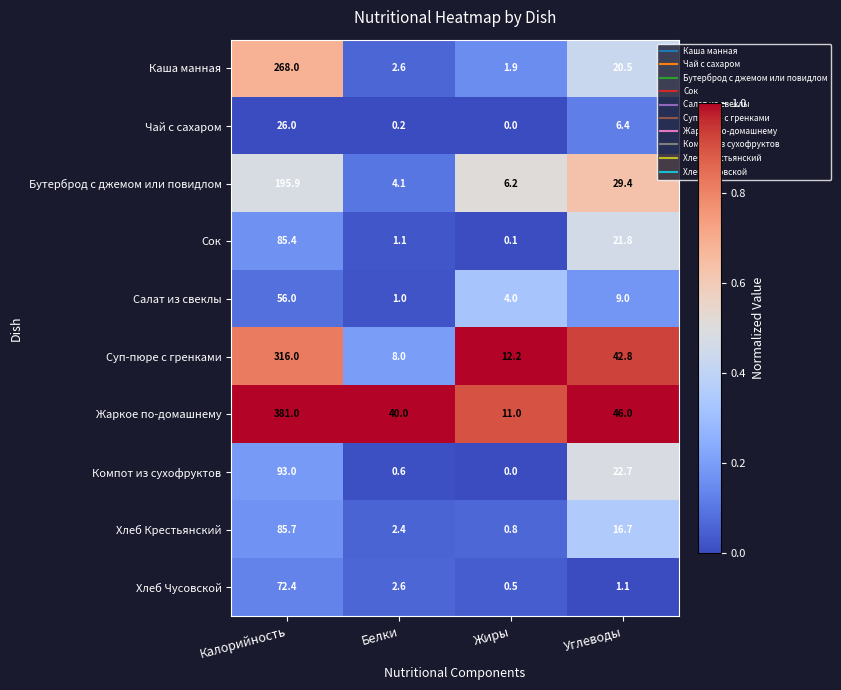

Where does the Каша манная series first go above 20?

Калорийность